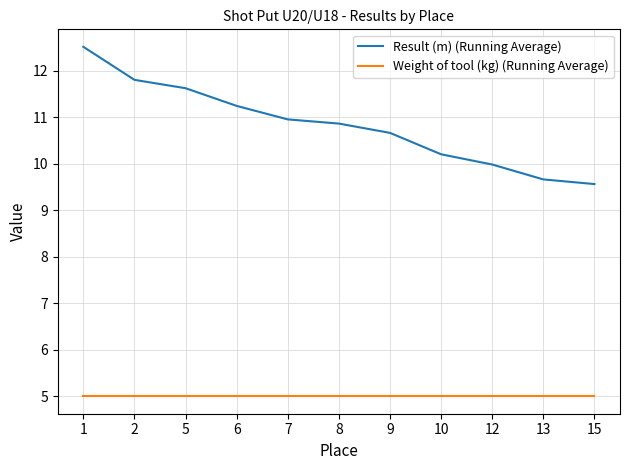

True or false: Result (m) (Running Average) and Weight of tool (kg) (Running Average) cross at least once.

False